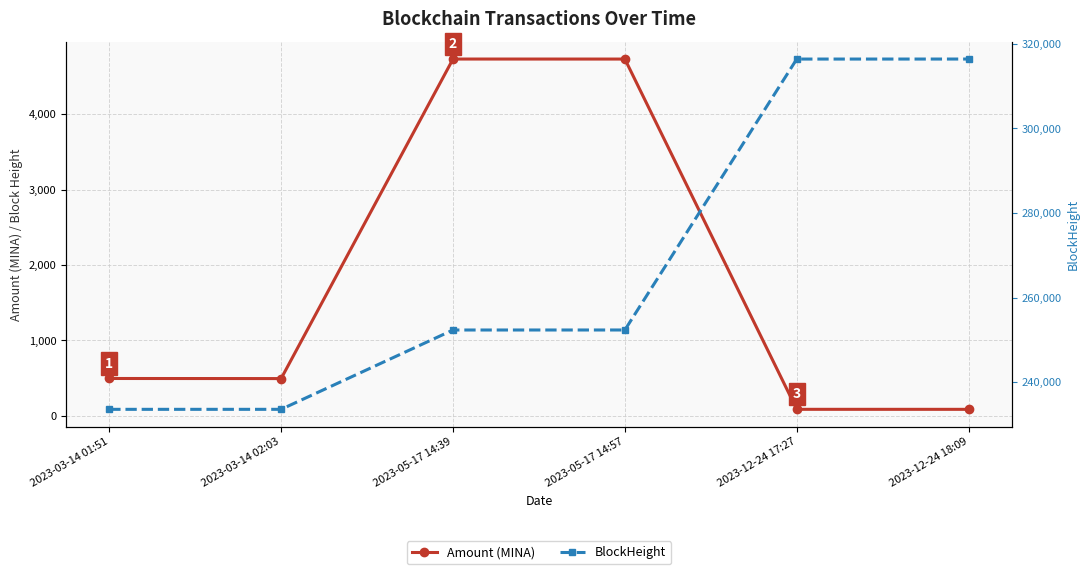

Reading left to right, what are all the values shown in this chart?

Amount (MINA): 494.6	493.4	4730.2	4730.0	85.8	85.5
BlockHeight: 233588.0	233591.0	252347.0	252351.0	316409.0	316414.0